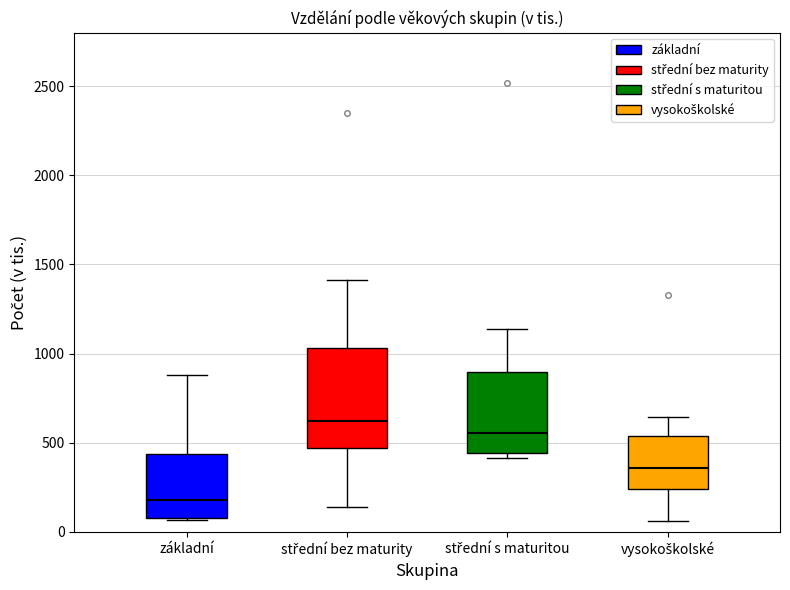

Which box has the highest median line?

střední bez maturity